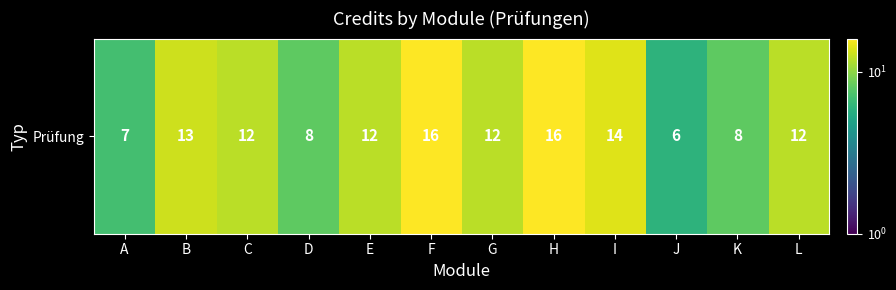

Between A and C, which is larger?

C